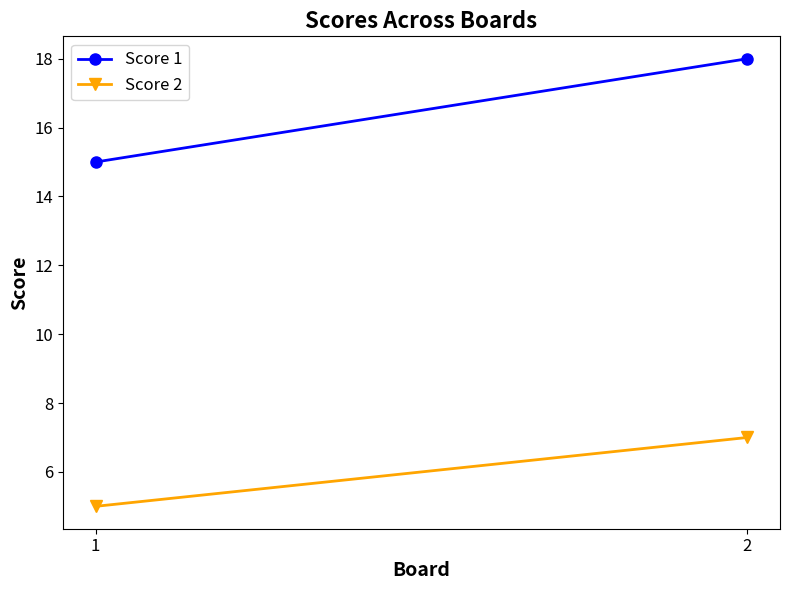

Between 1 and 2, which series saw the biggest shift?

Score 1